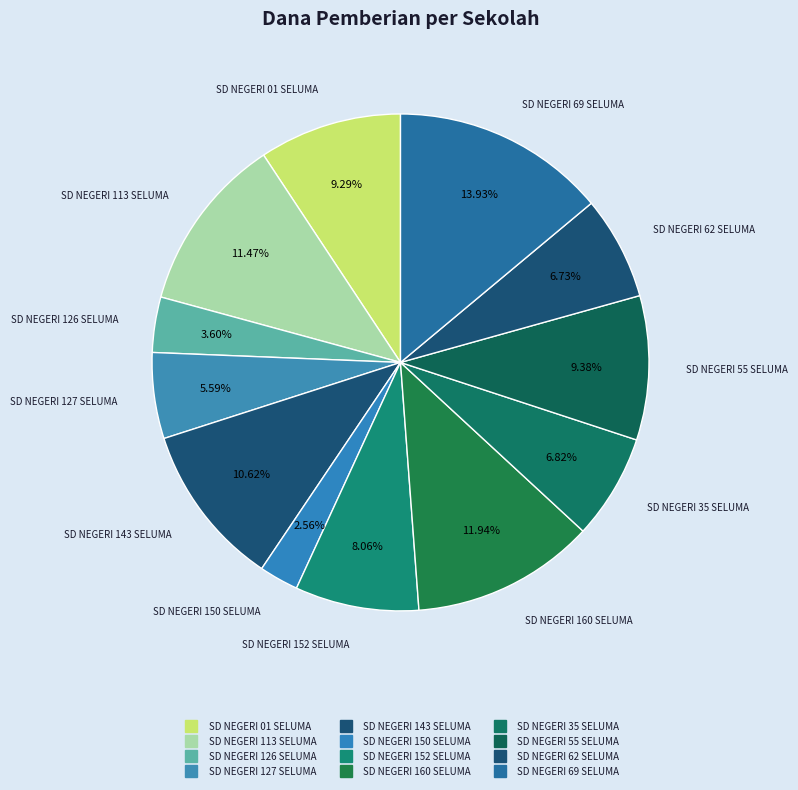

What is the smallest slice in the pie chart?

SD NEGERI 150 SELUMA